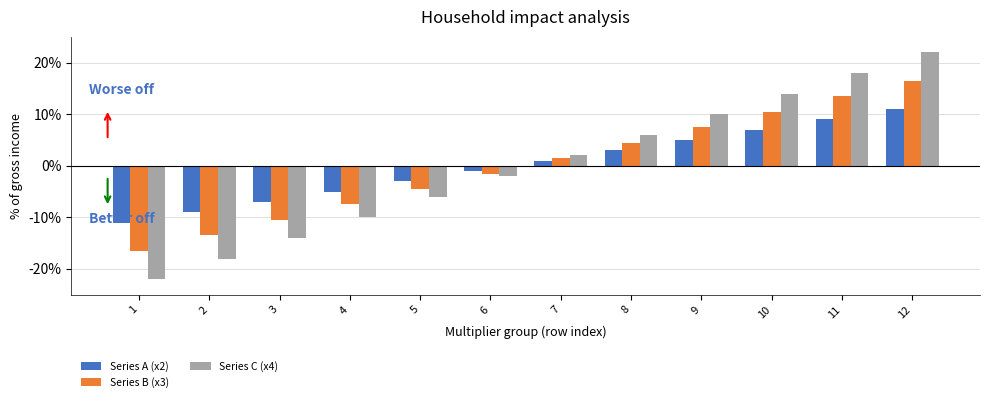

How many values in the Series C (x4) series are below 2?

6